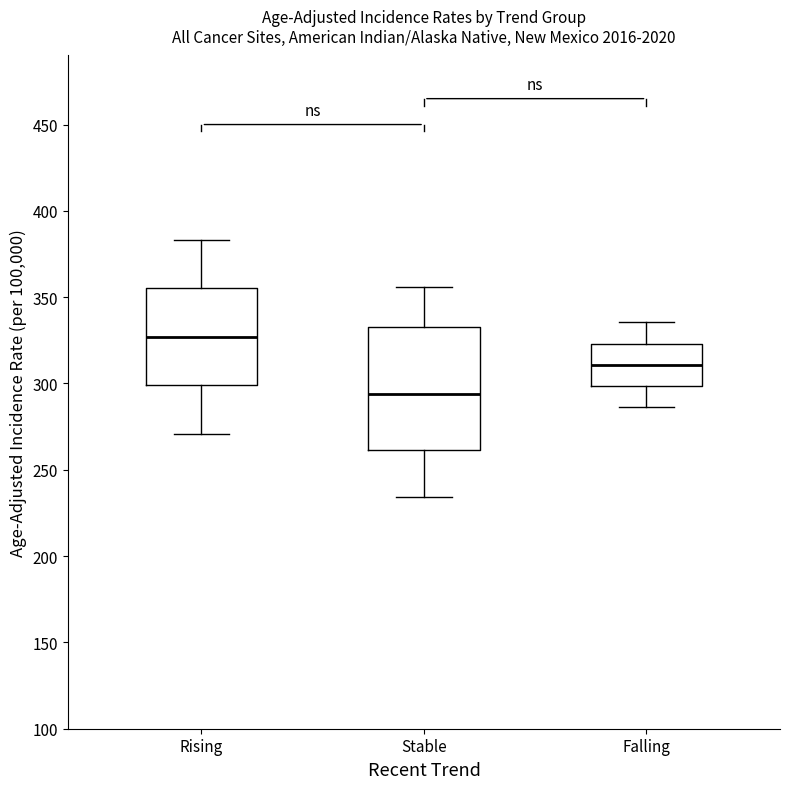

Reading left to right, read every box against the y-axis: the position of its median line, the range the box covers, and the ends of its whiskers. The values are not printed on the chart, so give them approximately, as read against the axis.

Rising: median 325, box 300 to 355, whiskers 270 to 385
Stable: median 295, box 260 to 335, whiskers 235 to 355
Falling: median 310, box 300 to 325, whiskers 285 to 335